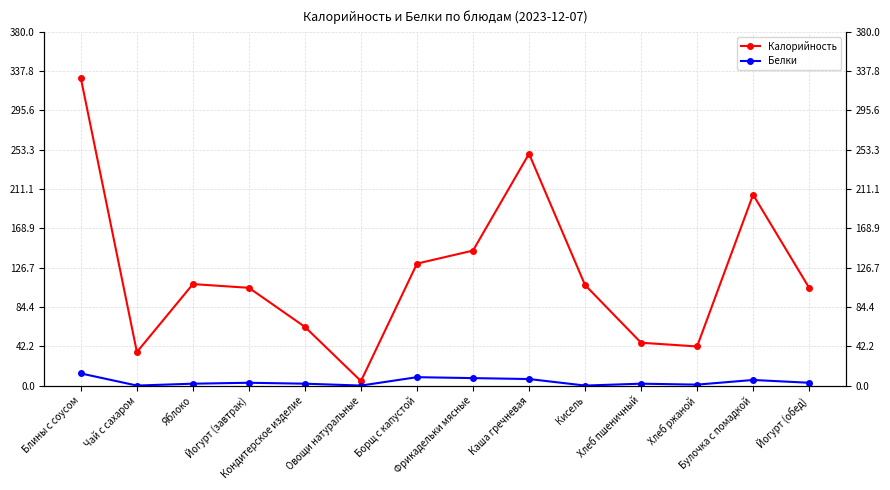

What is the spread (max minus min) of values at Йогурт (обед)?

102.0